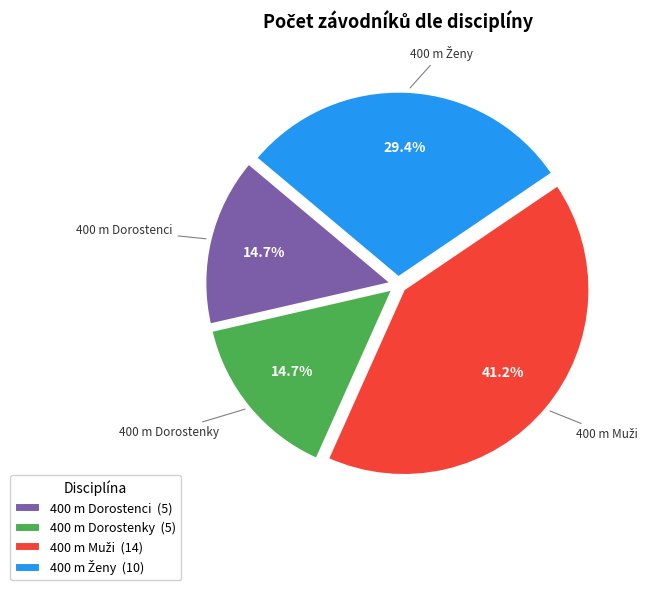

Count the number of slices in the pie.

4